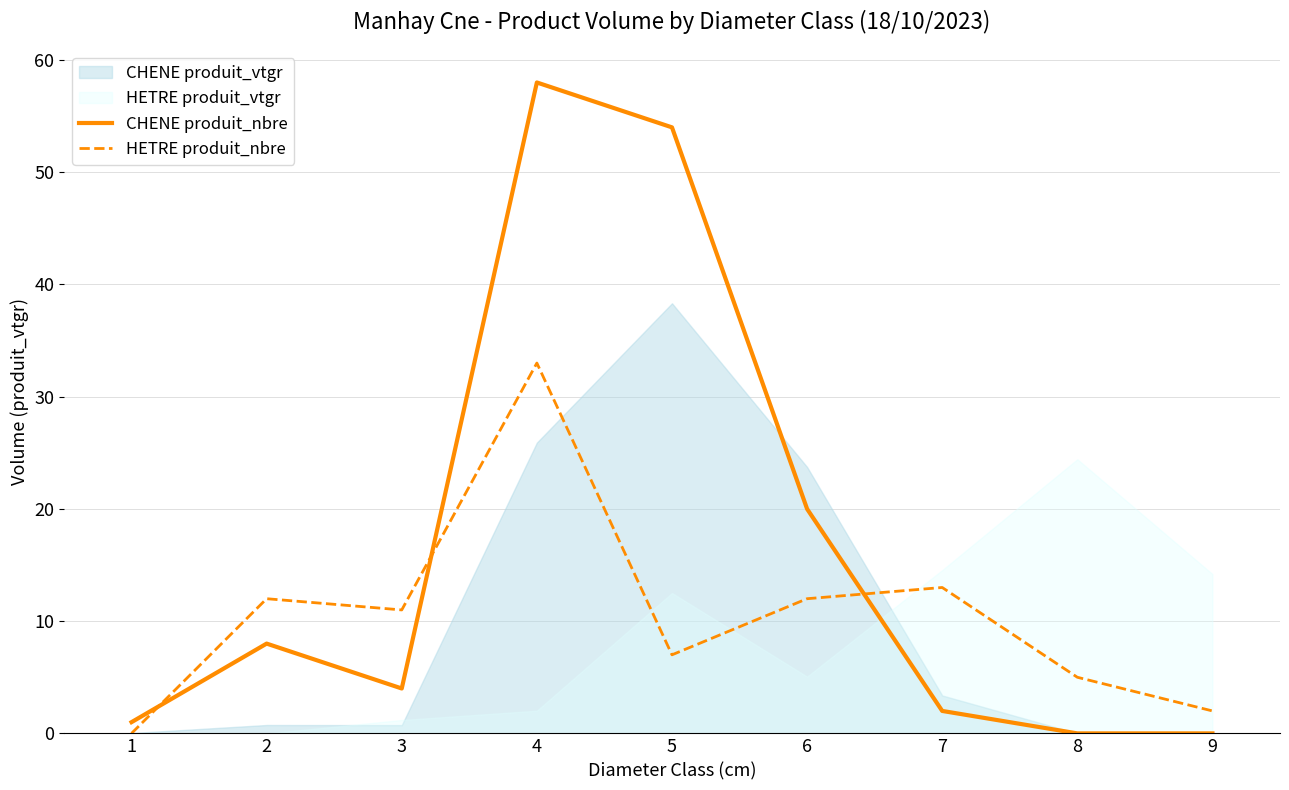

At which category is the sum across all series the highest?

4